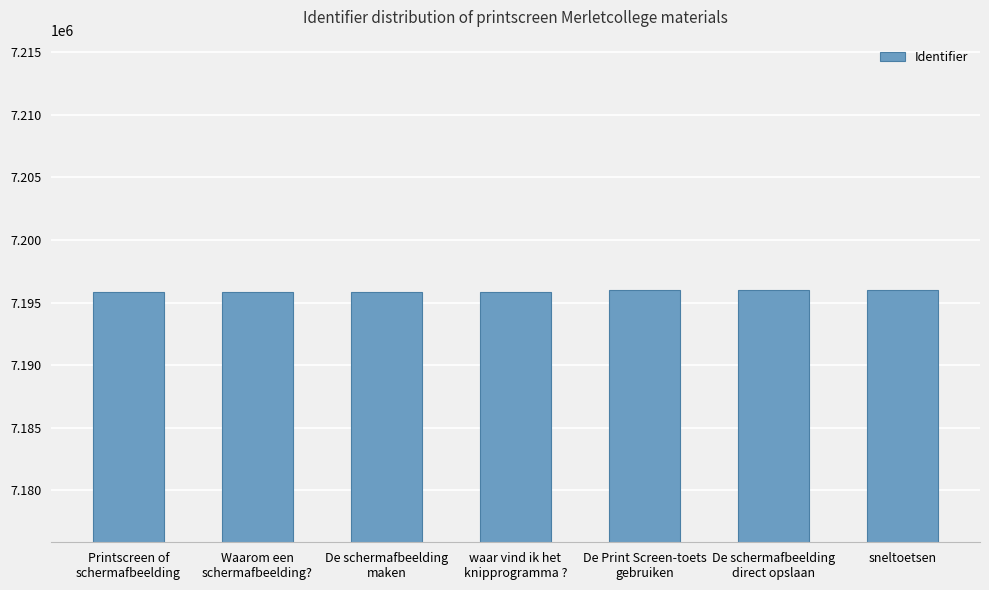

What is the greatest value displayed?

7196018